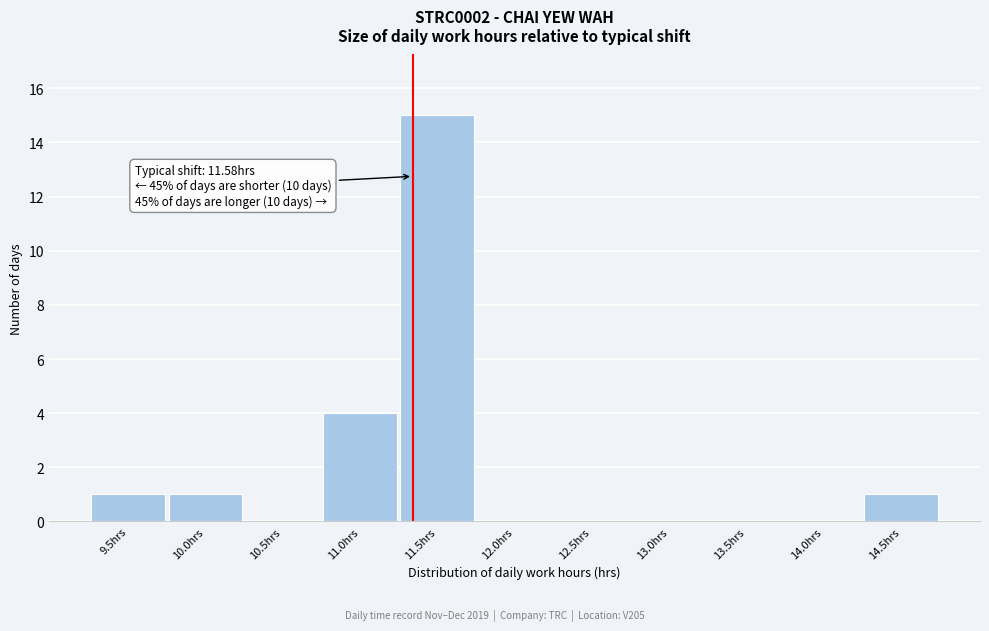

Reading right to left, list all the values displayed in this chart.

14.5hrs=1	14.0hrs=0	13.5hrs=0	13.0hrs=0	12.5hrs=0	12.0hrs=0	11.5hrs=15	11.0hrs=4	10.5hrs=0	10.0hrs=1	9.5hrs=1